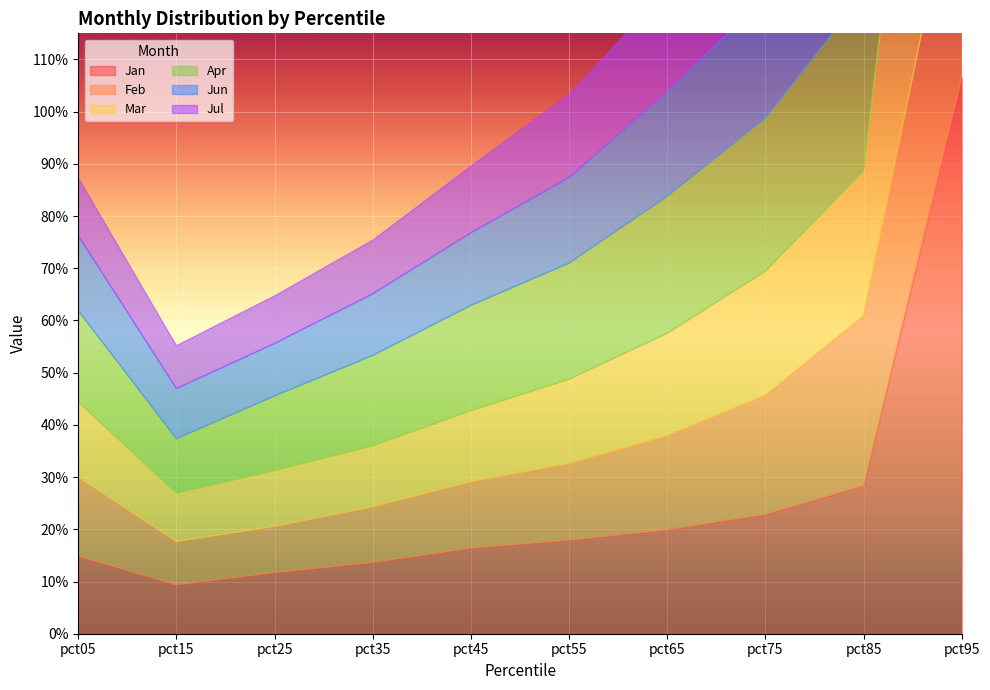

Reading left to right, extract all data points from this chart.

Jan: 0.1	0.1	0.1	0.1	0.2	0.2	0.2	0.2	0.3	1.1
Feb: 0.2	0.1	0.1	0.1	0.1	0.1	0.2	0.2	0.3	0.5
Mar: 0.1	0.1	0.1	0.1	0.1	0.2	0.2	0.2	0.3	0.9
Apr: 0.2	0.1	0.1	0.2	0.2	0.2	0.3	0.3	0.3	0.5
Jun: 0.1	0.1	0.1	0.1	0.1	0.2	0.2	0.2	0.3	0.9
Jul: 0.1	0.1	0.1	0.1	0.1	0.2	0.2	0.2	0.3	0.6